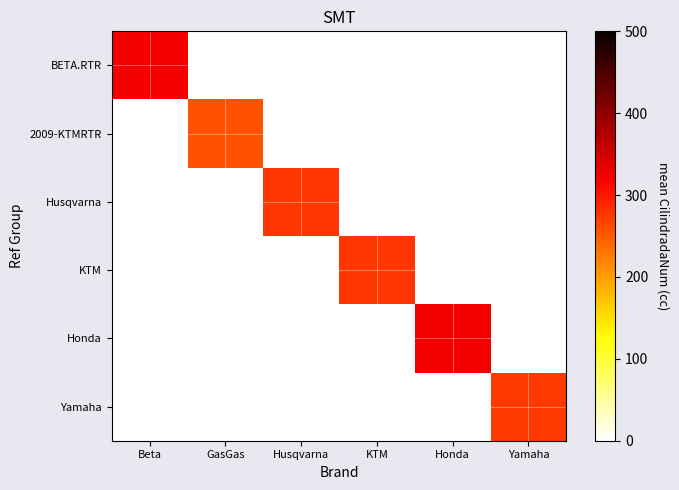

At which category does the chart reach its minimum across all series?

GasGas